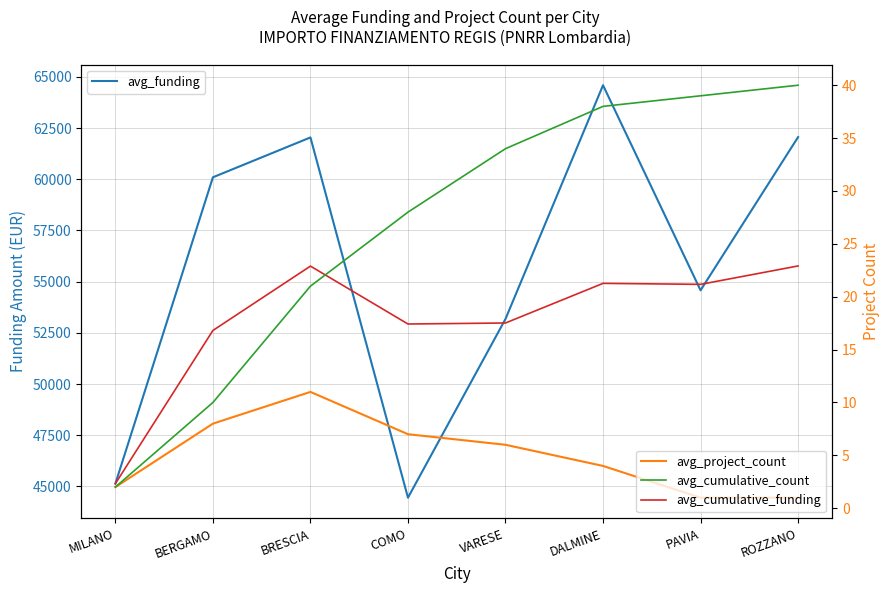

What is the sum of the avg_funding values at DALMINE and COMO?

109044.8